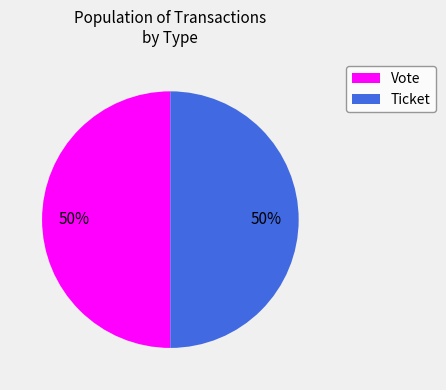

The Ticket slice represents 1% of the pie. True or false?

False